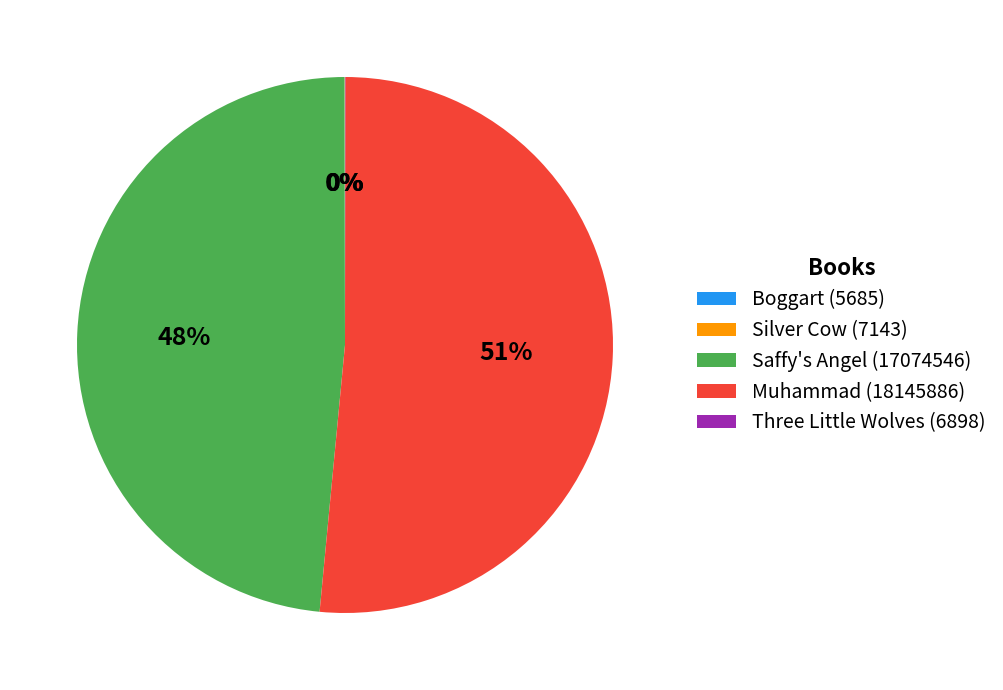

Which has a higher value, Saffy's Angel (17074546) or Muhammad (18145886)?

Muhammad (18145886)